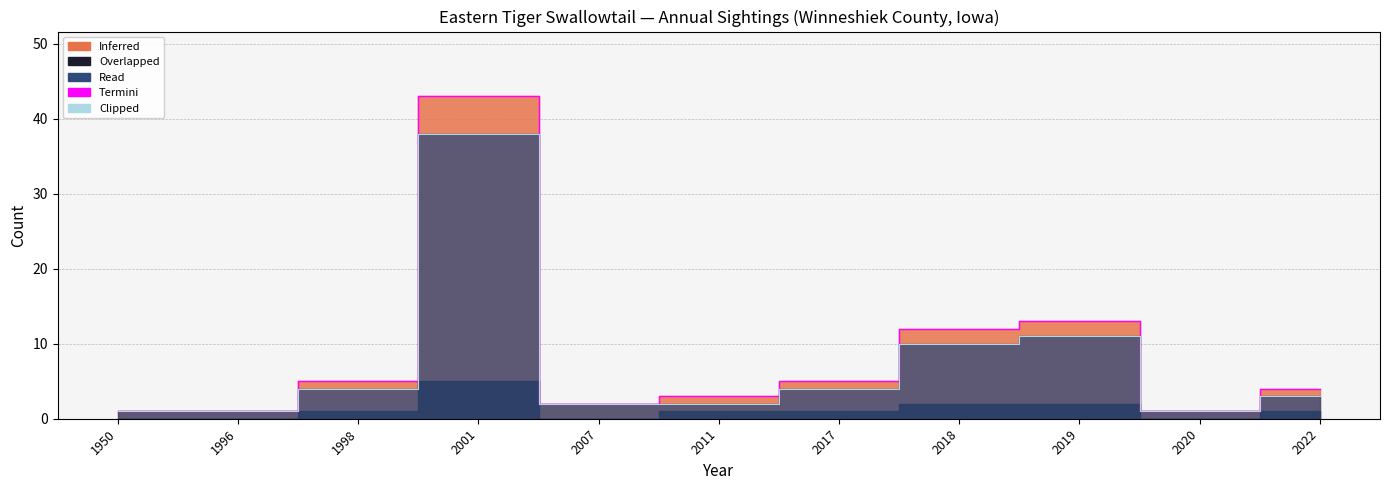

Where is the first local minimum for Termini?

2007